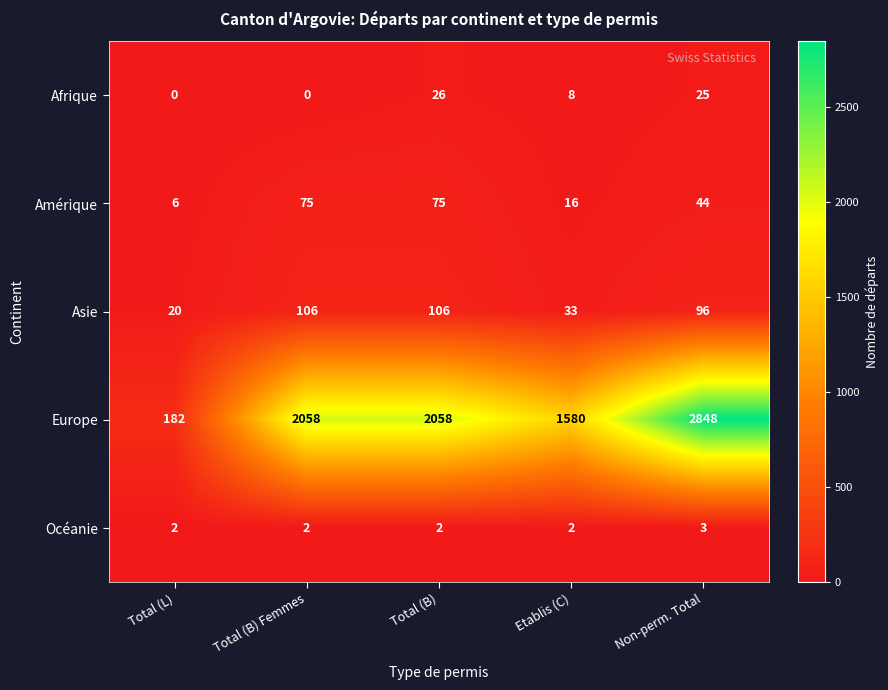

What is the difference between the Amérique values at Non-perm. Total and Total (B)?

31